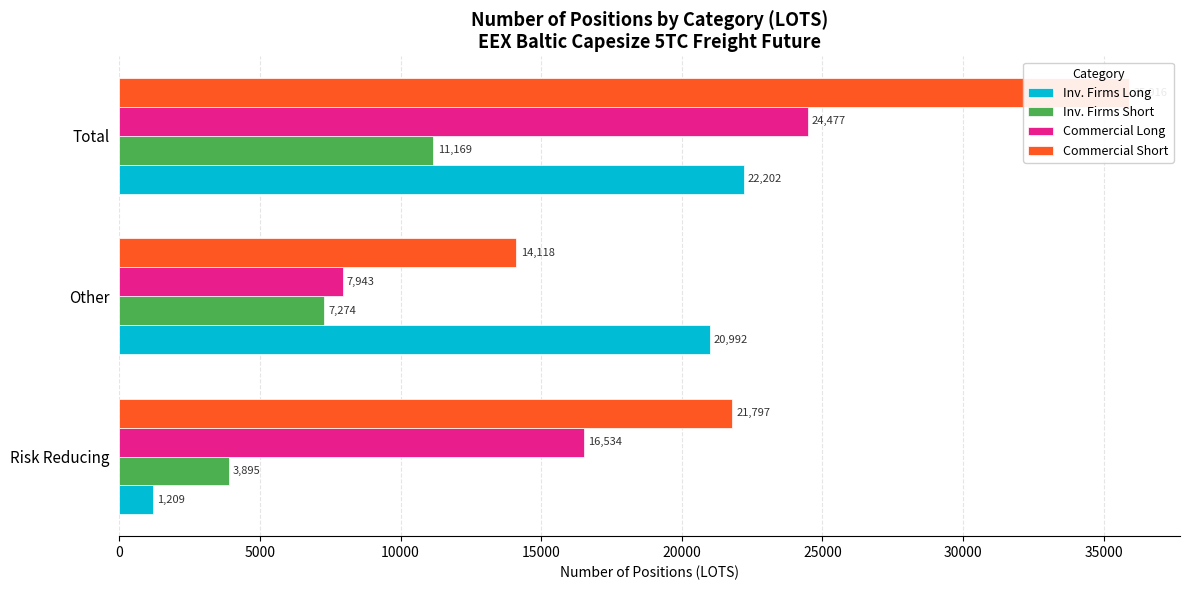

What is the value of the Commercial Long bar at the 3rd from the left?

24477.0